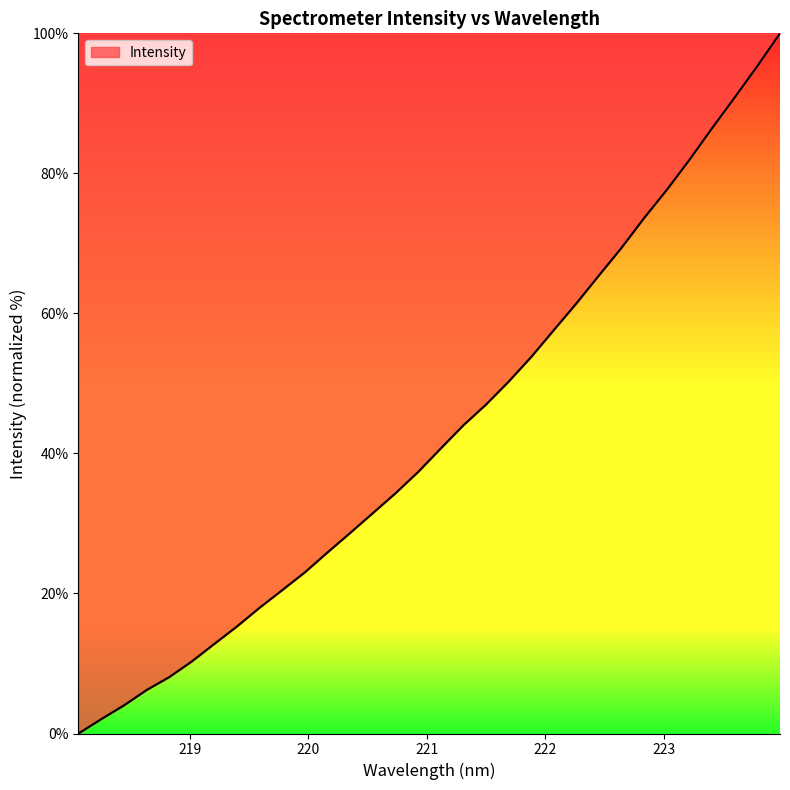

How many lines are shown in the chart?

1